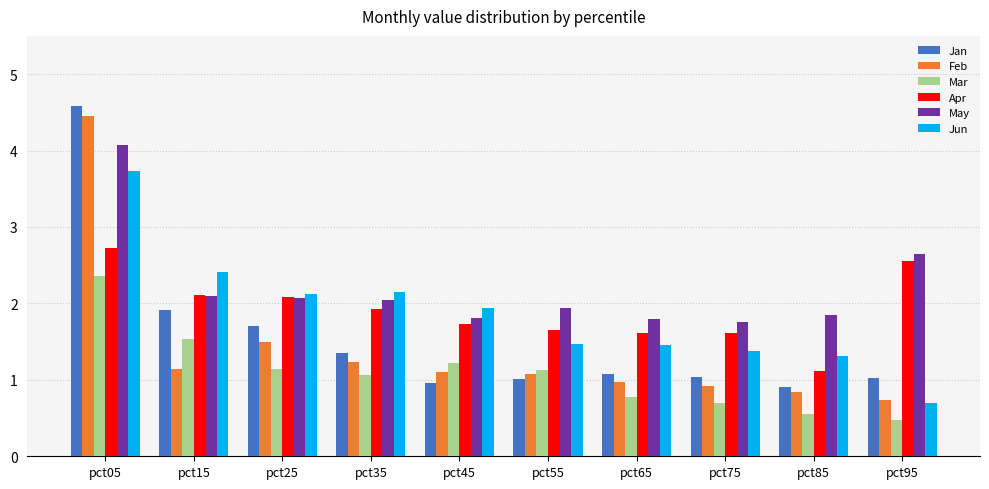

At which category is the sum across all series the highest?

pct05